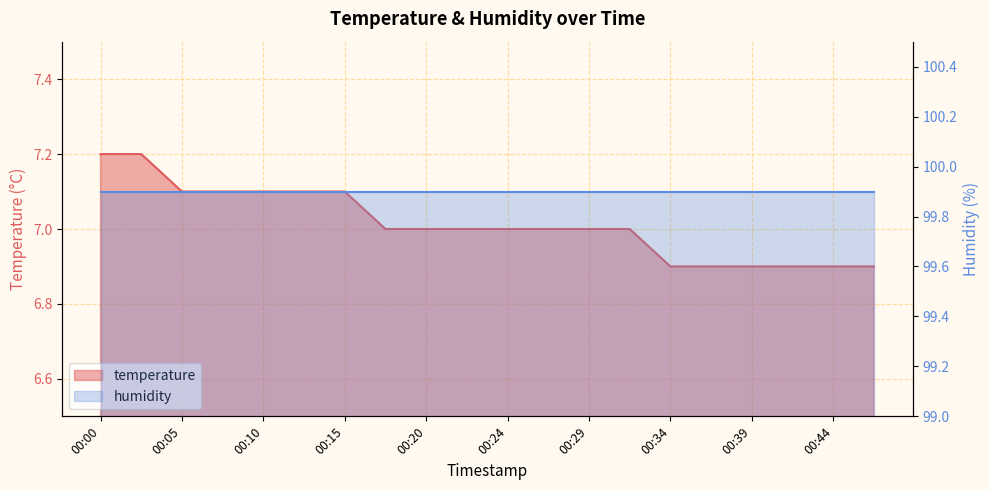

What is the sum of all values?

140.3